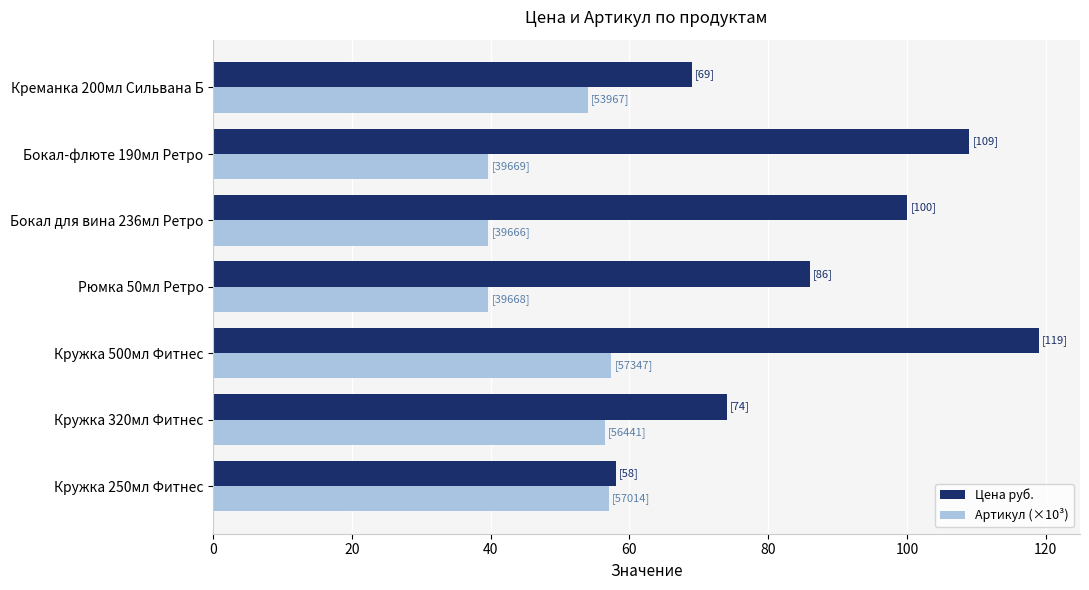

At how many categories does at least one series exceed 91?

3